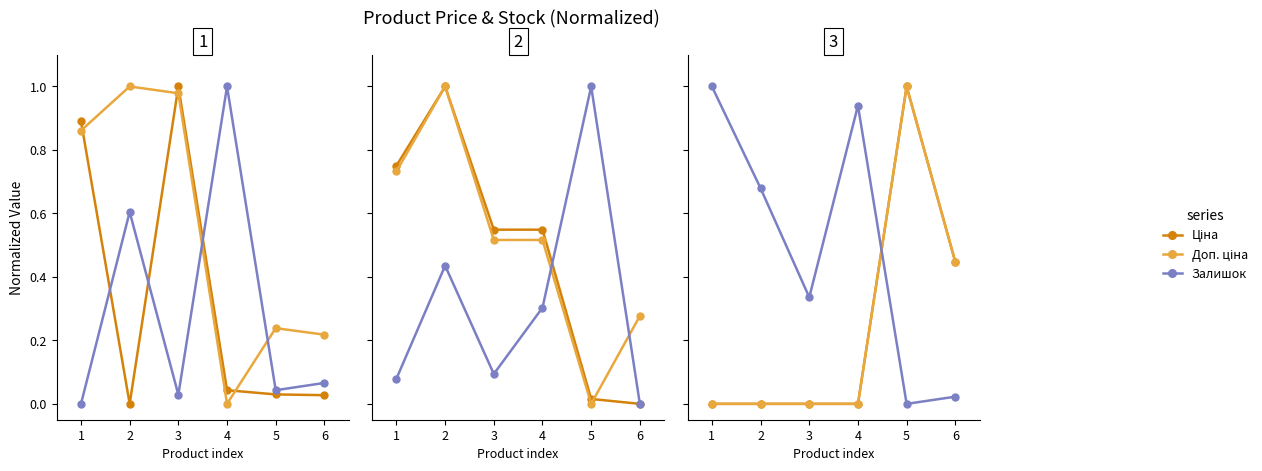

Which series changed the most between 1 and 6?

Залишок